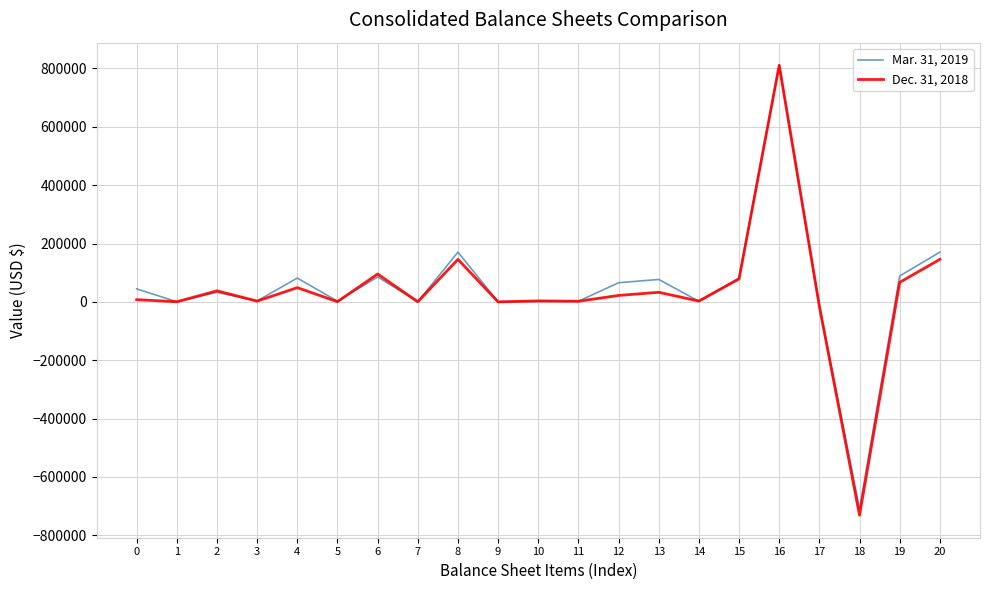

Which series has the widest spread of values?

Dec. 31, 2018